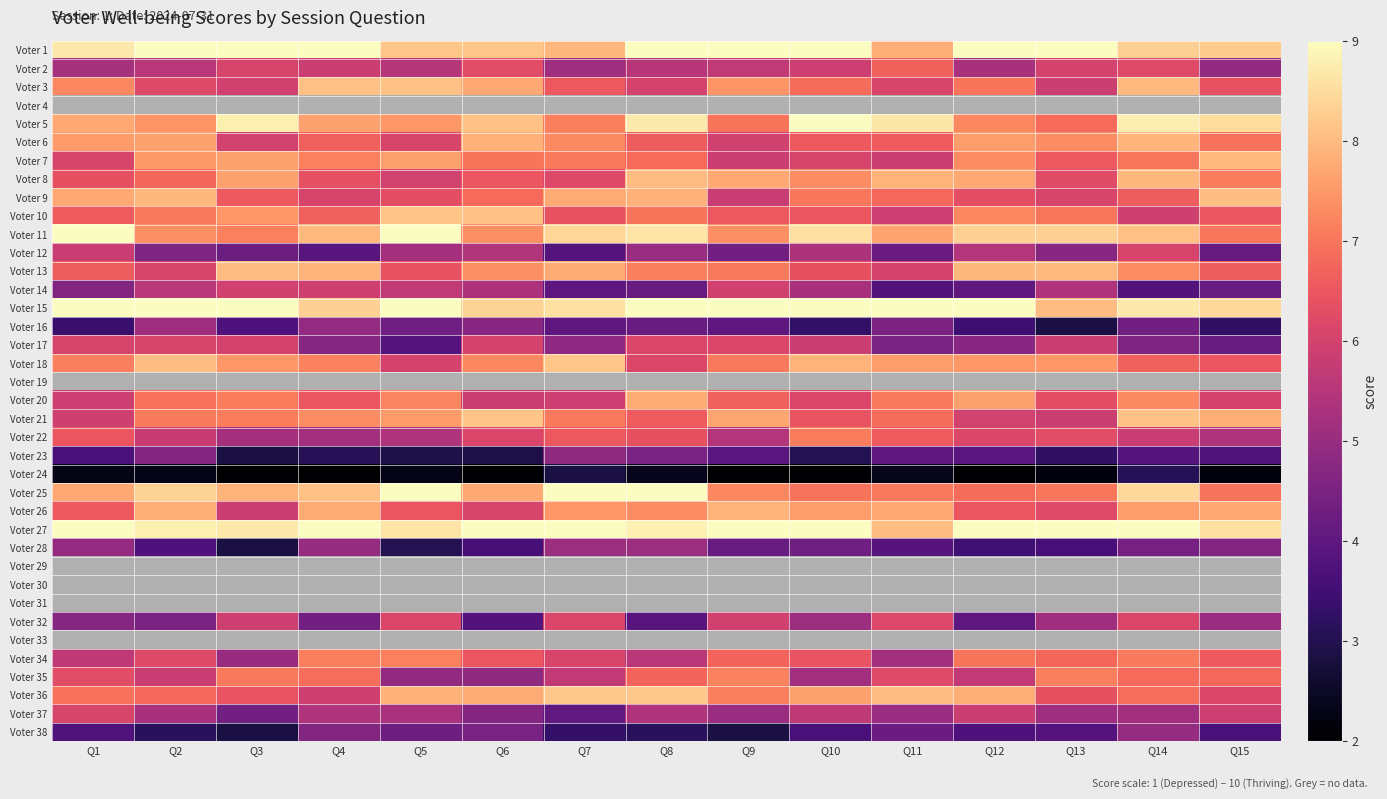

Reading left to right, transcribe all the data shown in this chart.

Voter 1: Q1=8.7	Q2=10.0	Q3=9.6	Q4=9.2	Q5=8.2	Q6=8.2	Q7=7.9	Q8=9.9	Q9=9.2	Q10=9.5	Q11=7.8	Q12=10.0	Q13=9.8	Q14=8.3	Q15=8.2
Voter 2: Q1=5.2	Q2=5.5	Q3=6.1	Q4=5.8	Q5=5.5	Q6=6.3	Q7=5.1	Q8=5.5	Q9=5.7	Q10=5.9	Q11=6.7	Q12=5.3	Q13=6.0	Q14=6.2	Q15=4.9
Voter 3: Q1=7.3	Q2=6.2	Q3=6.0	Q4=8.1	Q5=8.1	Q6=7.7	Q7=6.5	Q8=6.0	Q9=7.4	Q10=6.9	Q11=6.1	Q12=7.0	Q13=5.9	Q14=8.0	Q15=6.4
Voter 4: Q1=5.4	Q2=4.5	Q3=5.0	Q4=5.1	Q5=4.2	Q6=6.1	Q7=5.7	Q8=6.1	Q9=5.9	Q10=5.2	Q11=6.0	Q12=4.0	Q13=4.3	Q14=3.9	Q15=4.6
Voter 5: Q1=7.7	Q2=7.5	Q3=8.8	Q4=7.7	Q5=7.5	Q6=8.1	Q7=7.1	Q8=8.7	Q9=7.0	Q10=9.2	Q11=8.7	Q12=7.3	Q13=6.8	Q14=8.8	Q15=8.5
Voter 6: Q1=7.5	Q2=7.7	Q3=6.0	Q4=6.7	Q5=6.1	Q6=7.9	Q7=7.3	Q8=6.6	Q9=6.0	Q10=6.5	Q11=6.6	Q12=7.6	Q13=7.3	Q14=7.9	Q15=6.9
Voter 7: Q1=6.1	Q2=7.5	Q3=7.6	Q4=7.1	Q5=7.7	Q6=7.0	Q7=7.1	Q8=6.8	Q9=5.9	Q10=6.1	Q11=5.9	Q12=7.3	Q13=6.6	Q14=7.0	Q15=8.0
Voter 8: Q1=6.4	Q2=6.8	Q3=7.6	Q4=6.3	Q5=6.0	Q6=6.5	Q7=6.2	Q8=8.0	Q9=7.7	Q10=7.3	Q11=7.9	Q12=7.7	Q13=6.2	Q14=7.9	Q15=7.1
Voter 9: Q1=7.7	Q2=8.0	Q3=6.6	Q4=6.1	Q5=6.3	Q6=6.8	Q7=7.8	Q8=7.9	Q9=5.8	Q10=7.0	Q11=6.8	Q12=6.3	Q13=6.1	Q14=6.6	Q15=8.1
Voter 10: Q1=6.6	Q2=7.0	Q3=7.5	Q4=6.7	Q5=8.1	Q6=8.1	Q7=6.4	Q8=7.0	Q9=6.5	Q10=6.5	Q11=5.9	Q12=7.3	Q13=7.0	Q14=5.9	Q15=6.5
Voter 11: Q1=9.0	Q2=7.4	Q3=7.1	Q4=8.0	Q5=9.2	Q6=7.4	Q7=8.4	Q8=8.6	Q9=7.4	Q10=8.5	Q11=7.7	Q12=8.3	Q13=8.3	Q14=8.1	Q15=7.0
Voter 12: Q1=5.8	Q2=4.6	Q3=4.2	Q4=3.9	Q5=5.2	Q6=5.4	Q7=3.8	Q8=5.0	Q9=4.3	Q10=5.3	Q11=4.2	Q12=5.5	Q13=4.7	Q14=6.0	Q15=4.1
Voter 13: Q1=6.6	Q2=6.1	Q3=8.0	Q4=7.9	Q5=6.4	Q6=7.4	Q7=7.8	Q8=7.1	Q9=7.1	Q10=6.4	Q11=6.0	Q12=8.0	Q13=8.0	Q14=7.3	Q15=6.6
Voter 14: Q1=4.6	Q2=5.5	Q3=6.0	Q4=5.9	Q5=5.7	Q6=5.3	Q7=4.0	Q8=4.2	Q9=6.0	Q10=5.3	Q11=3.8	Q12=4.0	Q13=5.4	Q14=3.8	Q15=4.2
Voter 15: Q1=9.1	Q2=9.5	Q3=9.4	Q4=8.3	Q5=9.5	Q6=8.4	Q7=8.6	Q8=9.6	Q9=9.4	Q10=9.8	Q11=9.4	Q12=9.2	Q13=8.0	Q14=8.7	Q15=8.4
Voter 16: Q1=3.4	Q2=5.1	Q3=3.7	Q4=4.9	Q5=4.3	Q6=4.7	Q7=4.0	Q8=4.2	Q9=4.0	Q10=3.3	Q11=4.5	Q12=3.5	Q13=2.9	Q14=4.3	Q15=3.2
Voter 17: Q1=6.1	Q2=6.1	Q3=6.0	Q4=4.7	Q5=3.8	Q6=6.0	Q7=4.8	Q8=6.1	Q9=6.1	Q10=5.8	Q11=4.5	Q12=4.7	Q13=5.8	Q14=4.6	Q15=4.2
Voter 18: Q1=7.1	Q2=8.0	Q3=7.5	Q4=7.2	Q5=6.0	Q6=7.3	Q7=8.2	Q8=6.1	Q9=7.0	Q10=7.9	Q11=7.6	Q12=7.5	Q13=7.5	Q14=6.7	Q15=6.5
Voter 19: Q1=5.7	Q2=5.7	Q3=5.9	Q4=6.0	Q5=5.0	Q6=5.0	Q7=5.7	Q8=5.4	Q9=5.5	Q10=5.7	Q11=5.9	Q12=4.6	Q13=4.7	Q14=4.0	Q15=5.2
Voter 20: Q1=5.9	Q2=6.9	Q3=7.1	Q4=6.5	Q5=7.2	Q6=5.9	Q7=5.9	Q8=7.8	Q9=6.7	Q10=6.1	Q11=7.1	Q12=7.6	Q13=6.3	Q14=7.3	Q15=6.0
Voter 21: Q1=5.9	Q2=7.1	Q3=7.1	Q4=7.3	Q5=7.5	Q6=8.1	Q7=7.0	Q8=6.6	Q9=7.7	Q10=6.4	Q11=6.9	Q12=6.0	Q13=5.9	Q14=8.1	Q15=7.8
Voter 22: Q1=6.5	Q2=5.8	Q3=5.2	Q4=5.2	Q5=5.4	Q6=6.1	Q7=6.5	Q8=6.4	Q9=5.5	Q10=7.1	Q11=6.6	Q12=6.1	Q13=6.3	Q14=5.8	Q15=5.4
Voter 23: Q1=3.7	Q2=4.6	Q3=2.8	Q4=3.1	Q5=2.9	Q6=2.9	Q7=4.9	Q8=4.5	Q9=3.9	Q10=3.0	Q11=4.0	Q12=3.9	Q13=3.2	Q14=3.8	Q15=3.8
Voter 24: Q1=2.3	Q2=2.3	Q3=1.0	Q4=1.7	Q5=2.3	Q6=2.0	Q7=2.9	Q8=2.4	Q9=1.2	Q10=1.0	Q11=2.3	Q12=1.0	Q13=2.2	Q14=3.1	Q15=2.2
Voter 25: Q1=7.7	Q2=8.3	Q3=7.9	Q4=8.1	Q5=9.1	Q6=7.7	Q7=9.1	Q8=9.0	Q9=7.3	Q10=7.0	Q11=7.0	Q12=6.8	Q13=7.0	Q14=8.4	Q15=7.0
Voter 26: Q1=6.6	Q2=7.8	Q3=5.9	Q4=7.8	Q5=6.5	Q6=6.1	Q7=7.5	Q8=7.3	Q9=7.9	Q10=7.6	Q11=7.7	Q12=6.5	Q13=6.2	Q14=7.6	Q15=7.7
Voter 27: Q1=10.0	Q2=8.8	Q3=8.7	Q4=9.7	Q5=8.6	Q6=10.0	Q7=9.9	Q8=8.8	Q9=9.6	Q10=9.6	Q11=8.0	Q12=10.0	Q13=9.0	Q14=9.8	Q15=8.6
Voter 28: Q1=4.9	Q2=3.7	Q3=2.8	Q4=5.0	Q5=3.0	Q6=3.6	Q7=5.1	Q8=5.1	Q9=4.2	Q10=4.3	Q11=3.9	Q12=3.5	Q13=3.6	Q14=4.4	Q15=4.6
Voter 29: Q1=5.7	Q2=5.7	Q3=4.0	Q4=5.0	Q5=3.9	Q6=5.1	Q7=4.9	Q8=5.9	Q9=4.6	Q10=4.1	Q11=4.1	Q12=5.6	Q13=5.3	Q14=4.0	Q15=4.0
Voter 30: Q1=5.5	Q2=4.0	Q3=5.8	Q4=5.5	Q5=4.0	Q6=4.0	Q7=6.2	Q8=4.7	Q9=4.7	Q10=5.8	Q11=6.1	Q12=6.2	Q13=5.6	Q14=4.7	Q15=4.0
Voter 31: Q1=5.7	Q2=5.1	Q3=4.8	Q4=6.0	Q5=4.1	Q6=5.0	Q7=3.8	Q8=4.9	Q9=3.9	Q10=4.1	Q11=4.1	Q12=5.4	Q13=5.6	Q14=5.2	Q15=6.1
Voter 32: Q1=4.7	Q2=4.5	Q3=5.9	Q4=4.3	Q5=6.1	Q6=3.8	Q7=6.1	Q8=3.9	Q9=5.9	Q10=5.1	Q11=6.2	Q12=4.0	Q13=5.1	Q14=6.1	Q15=5.1
Voter 33: Q1=5.3	Q2=5.5	Q3=4.9	Q4=5.3	Q5=5.2	Q6=6.0	Q7=3.9	Q8=4.5	Q9=6.1	Q10=5.9	Q11=4.9	Q12=5.3	Q13=4.5	Q14=4.3	Q15=4.9
Voter 34: Q1=5.6	Q2=6.2	Q3=5.0	Q4=7.1	Q5=7.2	Q6=6.5	Q7=6.1	Q8=5.5	Q9=6.8	Q10=6.4	Q11=5.2	Q12=7.0	Q13=6.8	Q14=7.1	Q15=6.5
Voter 35: Q1=6.3	Q2=5.8	Q3=7.0	Q4=6.9	Q5=4.9	Q6=4.9	Q7=5.7	Q8=6.7	Q9=7.2	Q10=5.2	Q11=6.2	Q12=5.7	Q13=7.1	Q14=6.8	Q15=6.8
Voter 36: Q1=6.9	Q2=6.8	Q3=6.5	Q4=5.9	Q5=7.9	Q6=7.8	Q7=8.2	Q8=8.2	Q9=7.1	Q10=7.6	Q11=8.1	Q12=7.8	Q13=6.4	Q14=6.9	Q15=6.1
Voter 37: Q1=6.1	Q2=5.3	Q3=4.3	Q4=5.4	Q5=5.3	Q6=4.7	Q7=4.1	Q8=5.4	Q9=5.0	Q10=5.7	Q11=5.0	Q12=5.8	Q13=5.1	Q14=5.1	Q15=5.9
Voter 38: Q1=3.8	Q2=3.1	Q3=2.9	Q4=4.6	Q5=4.3	Q6=4.5	Q7=3.3	Q8=3.1	Q9=2.8	Q10=3.6	Q11=4.2	Q12=3.7	Q13=3.8	Q14=5.0	Q15=3.6